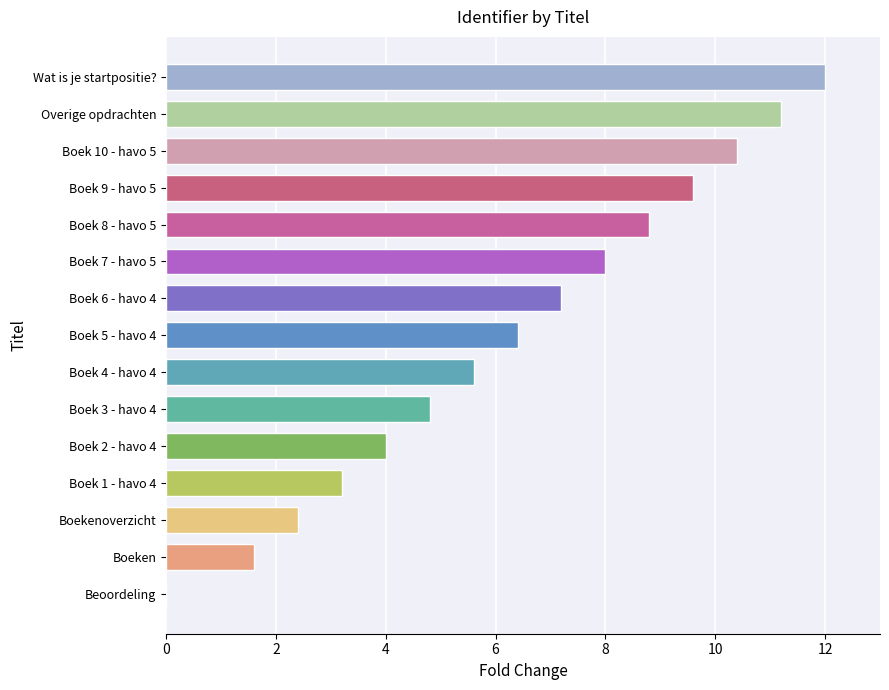

The value at Boekenoverzicht is 4.0. True or false?

False